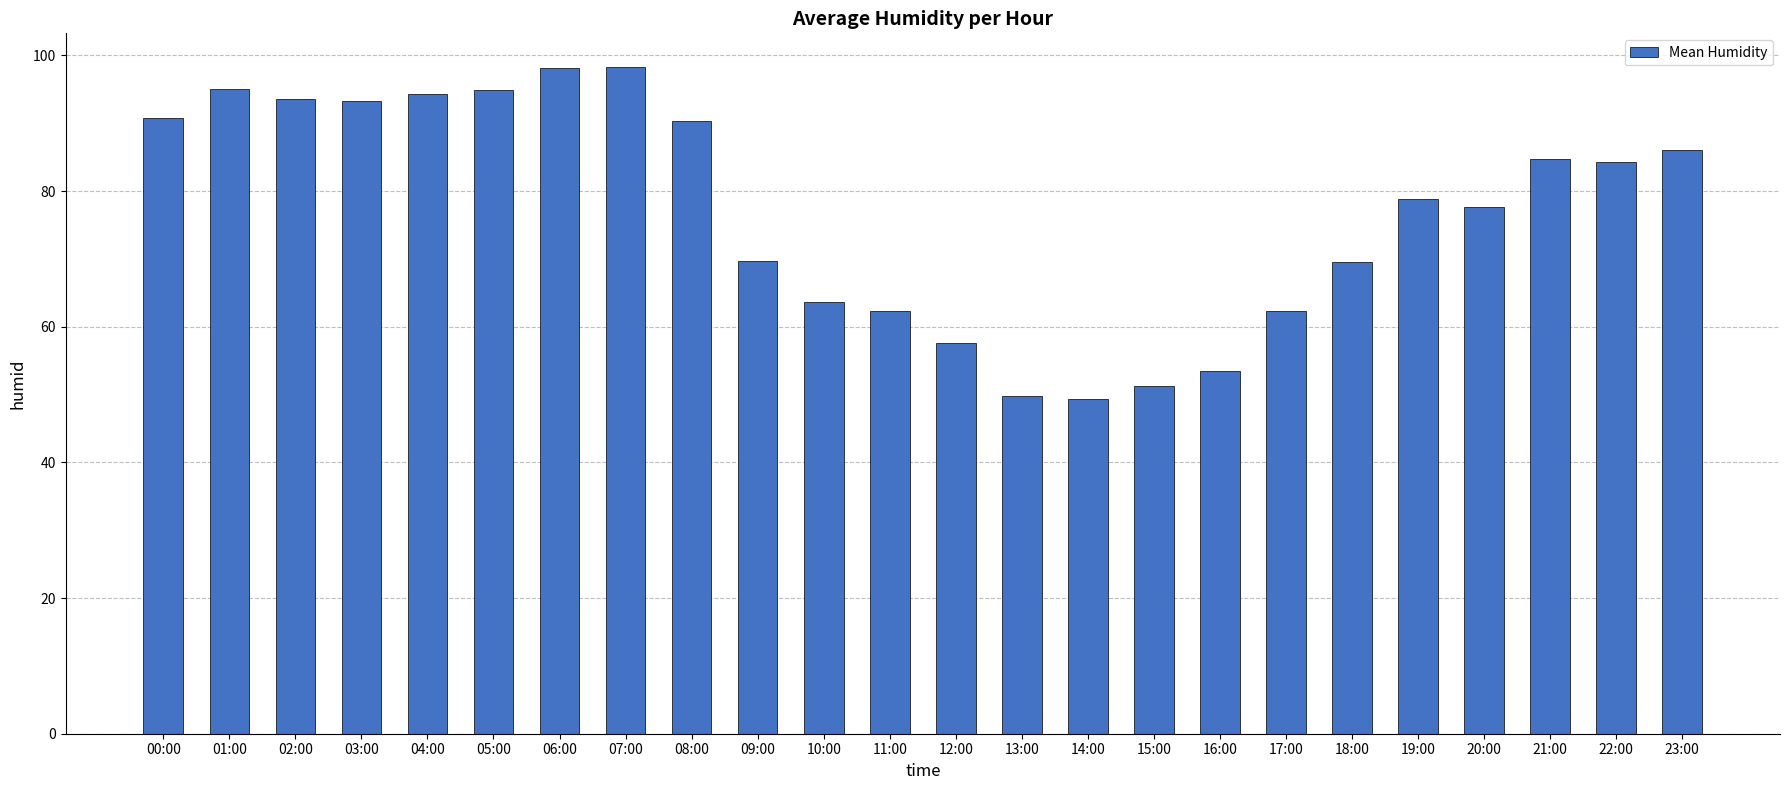

At which label does the data first exceed 84?

00:00